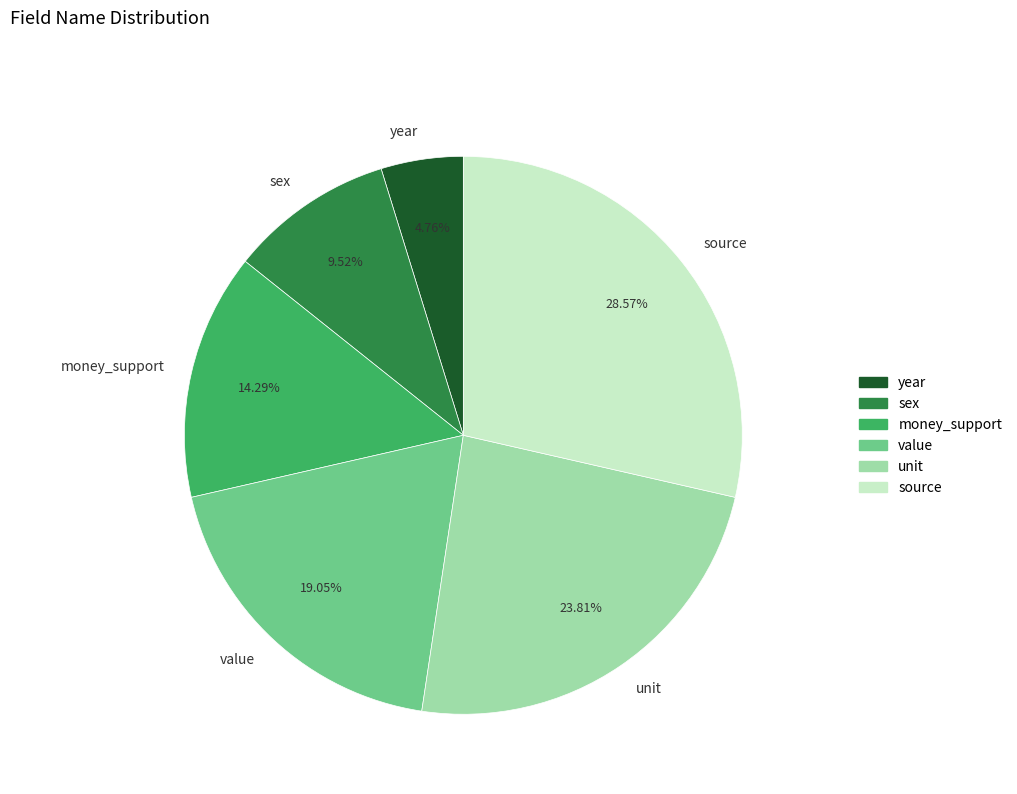

To the nearest percent, what portion does unit represent?

24%